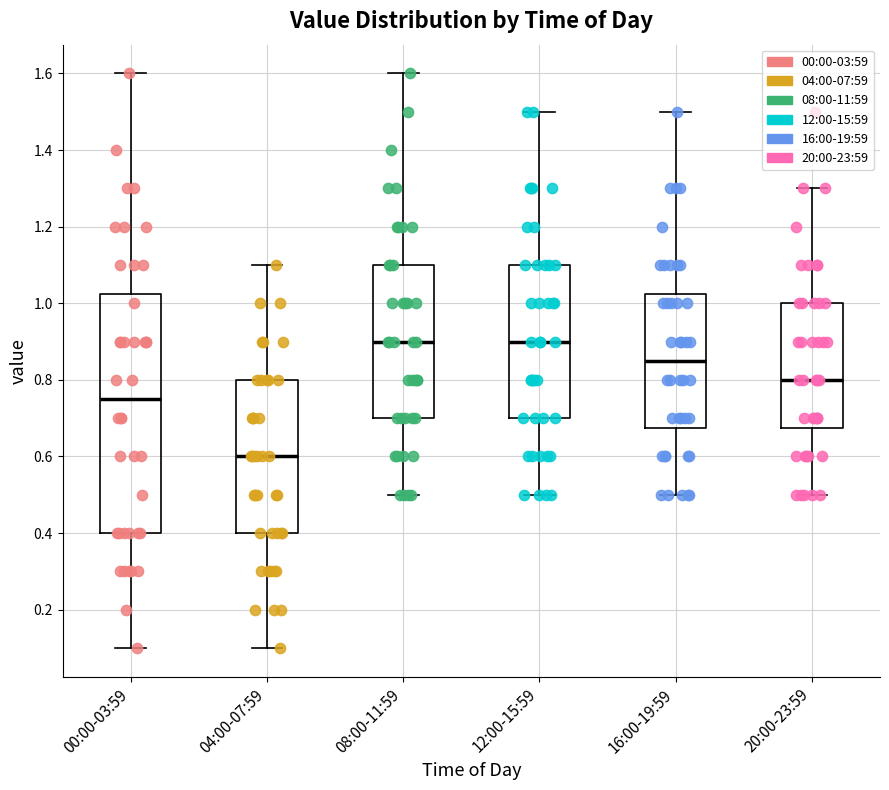

Where is the lower edge of the box for 12:00-15:59 on the y-axis? The values are not printed on the chart, so give them approximately, as read against the axis.

0.70